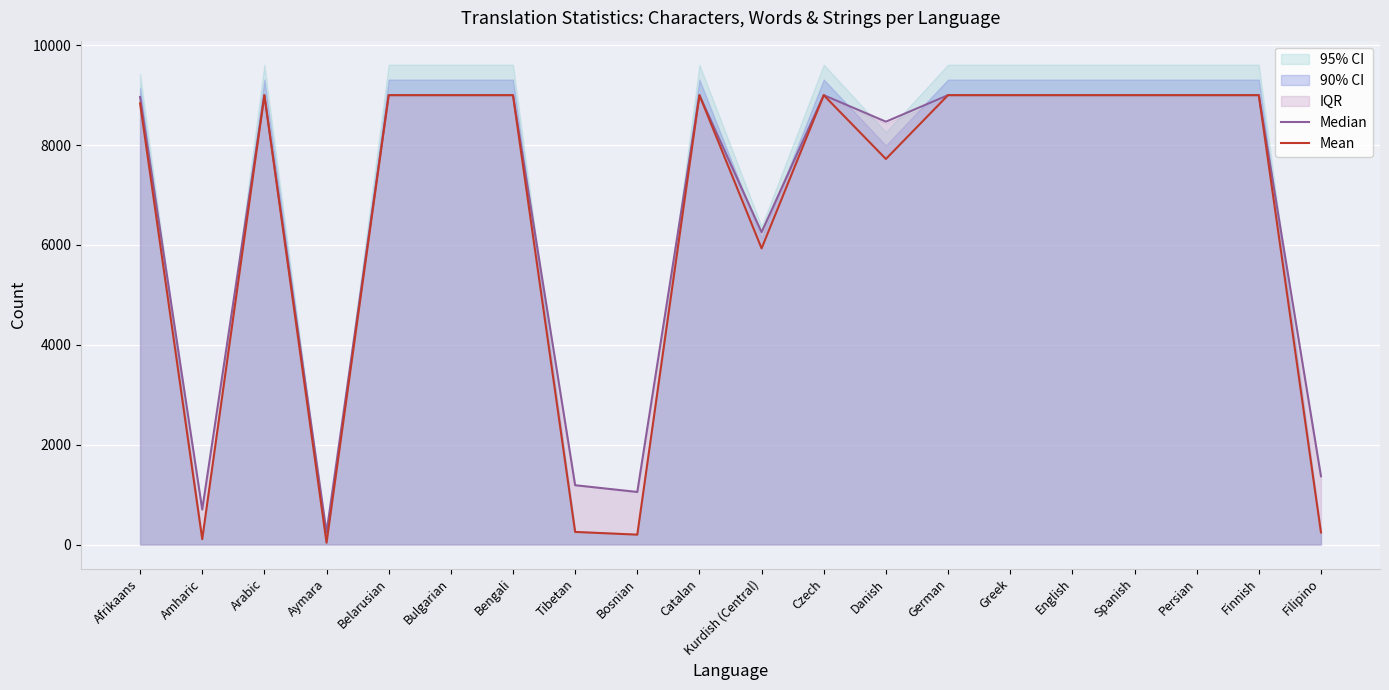

True or false: Mean and Median intersect in this chart.

False